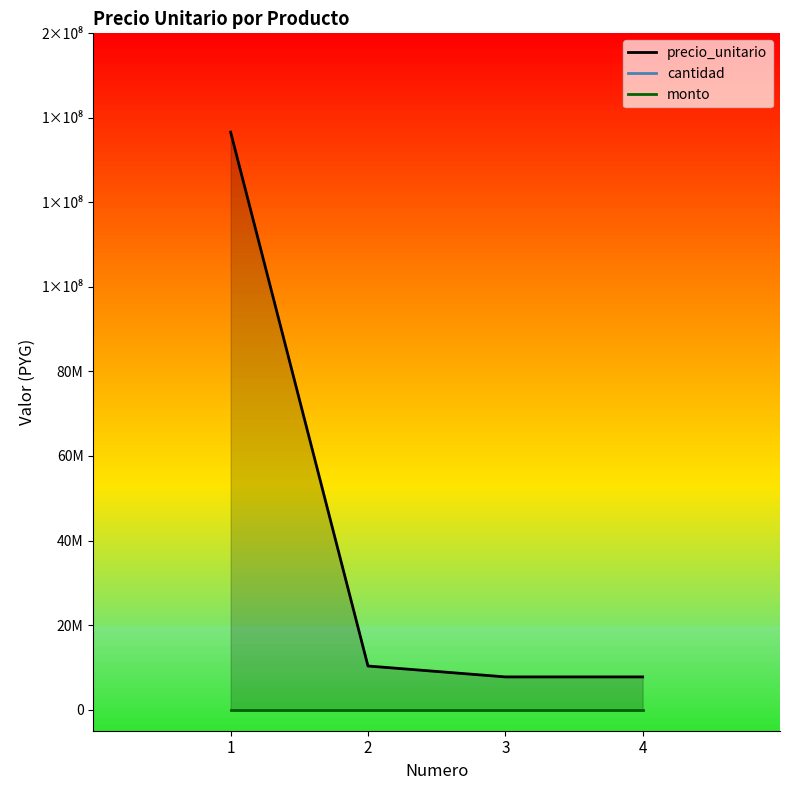

At which category is the sum across all series the highest?

1